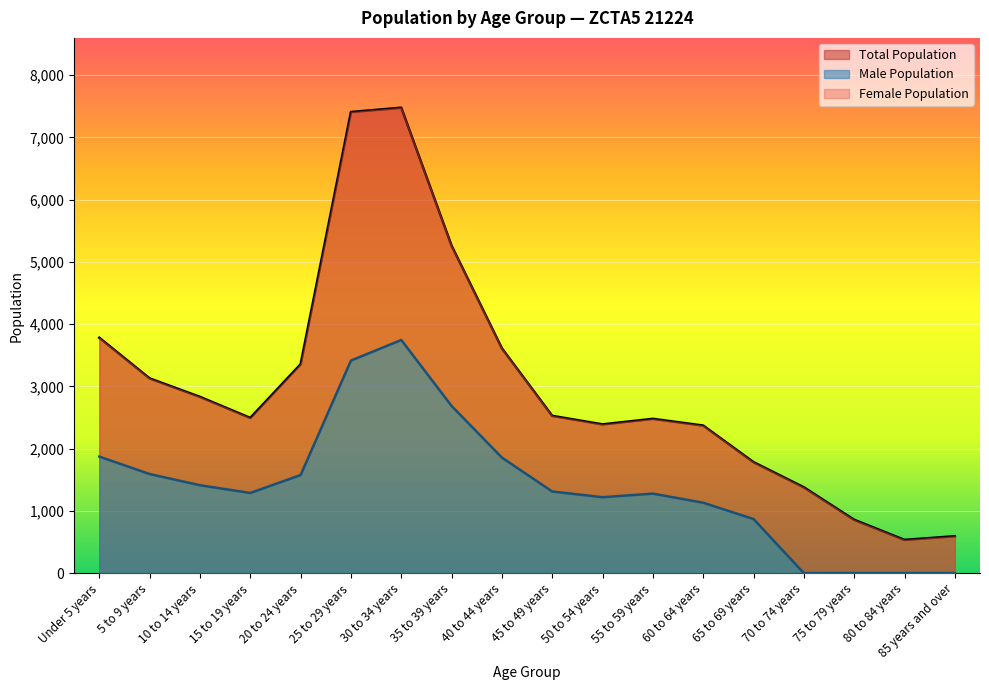

Where is the first local minimum?

15 to 19 years